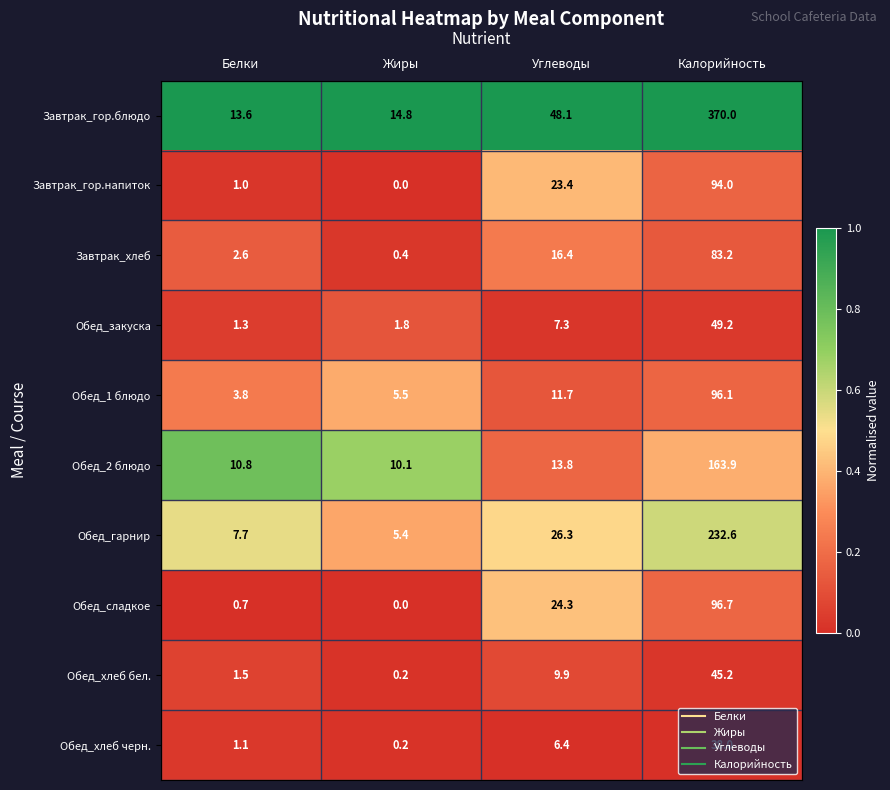

List the labels in order of Завтрак_гор.блюдо value, largest first.

Калорийность, Углеводы, Жиры, Белки